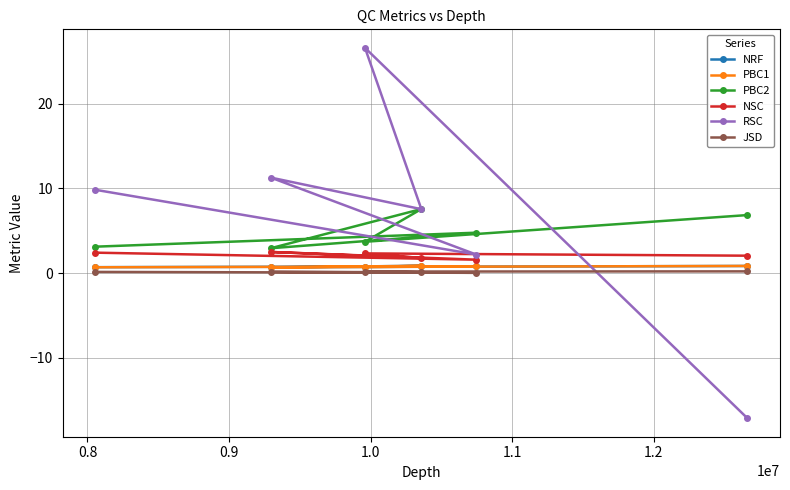

What is the value of the RSC point at the 6th from the left?

-17.1